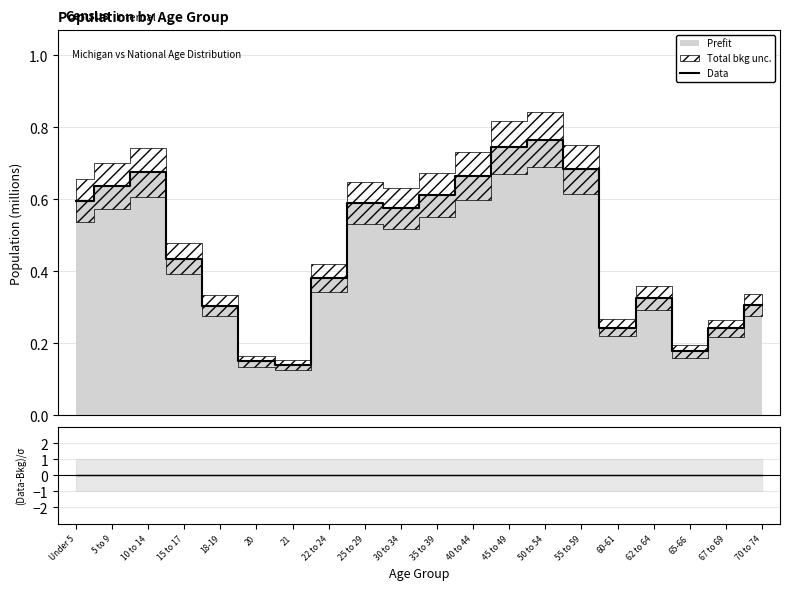

True or false: Data and (Data-Bkg)/σ intersect in this chart.

False